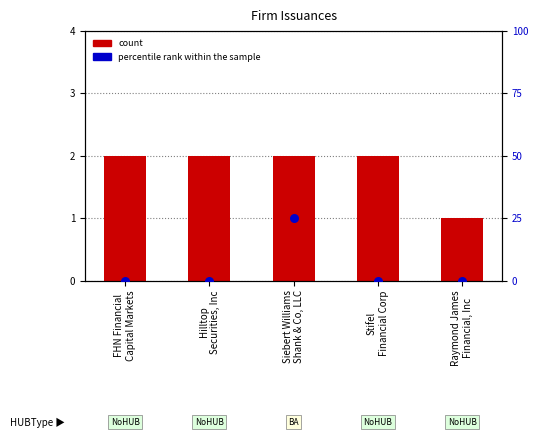

At how many categories does at least one series exceed 21?

1